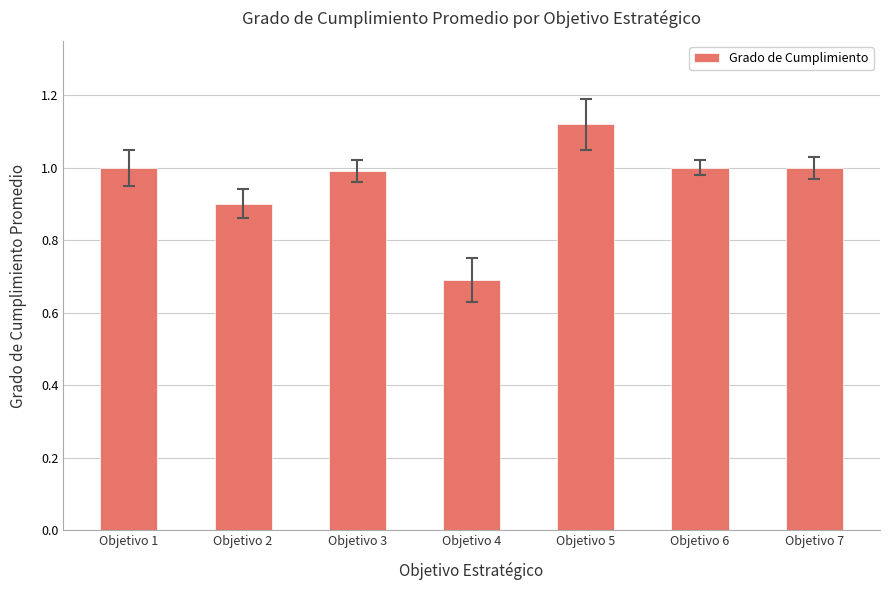

Read the value at Objetivo 4.

0.7